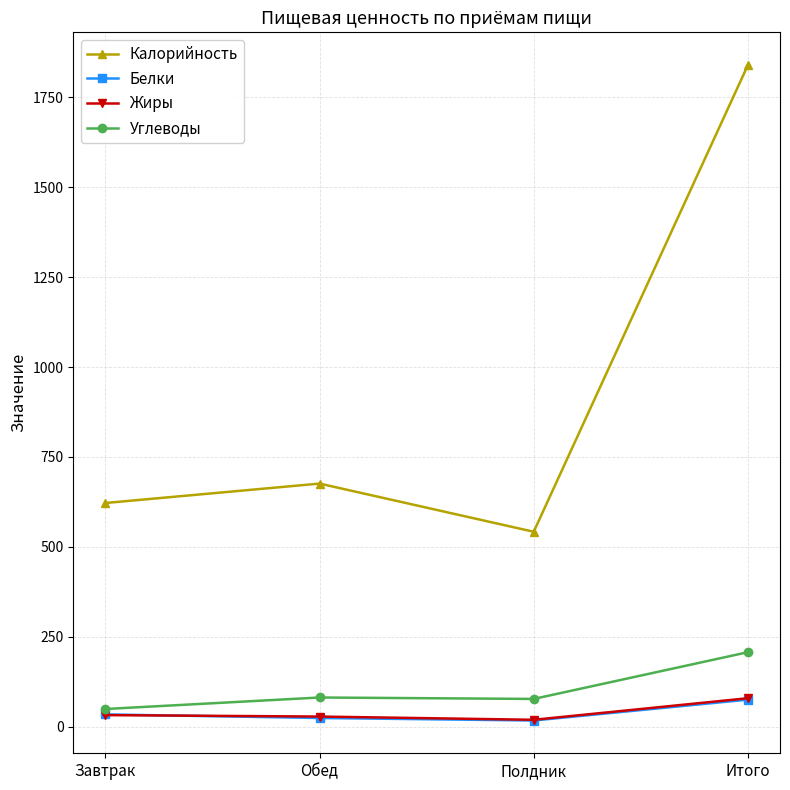

The Жиры series shows 79 at Итого. True or false?

True